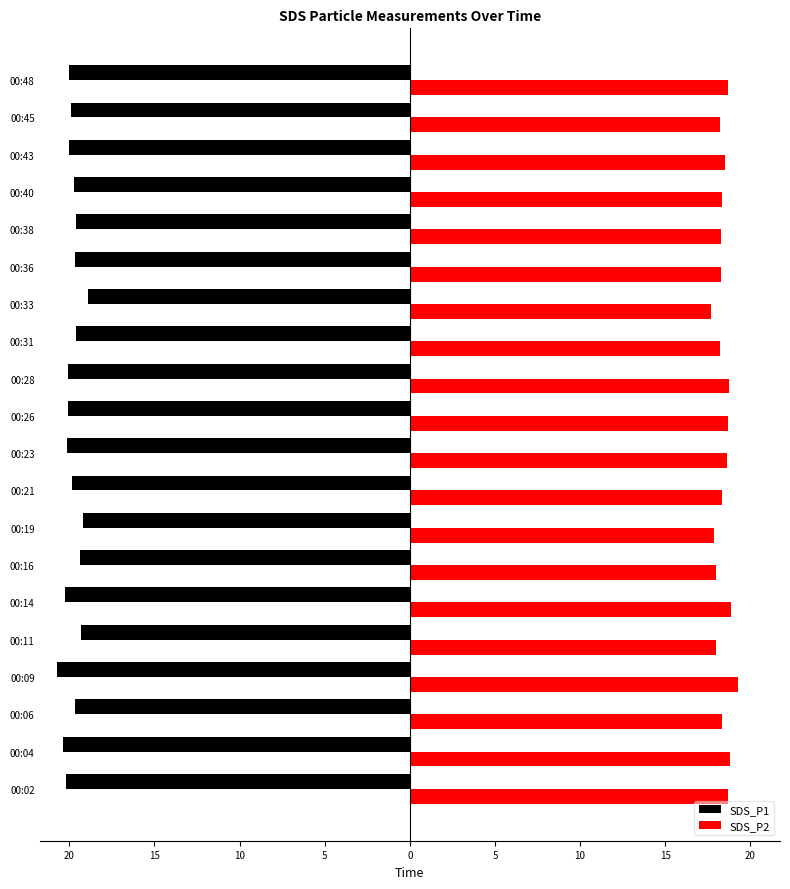

At how many categories does at least one series exceed 18?

16